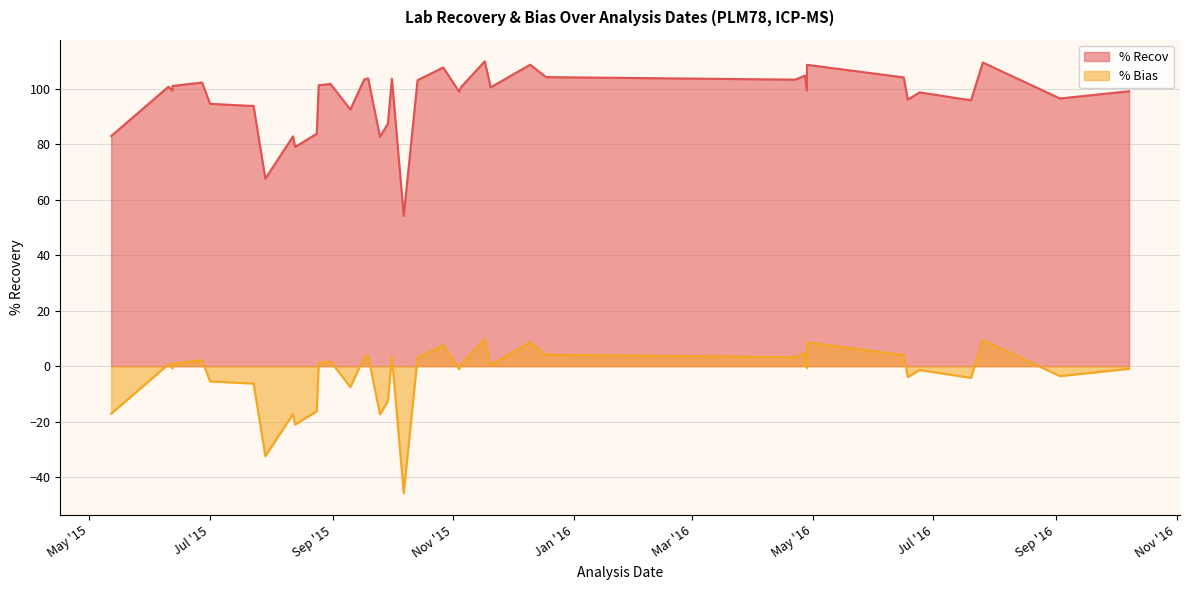

True or false: % Recov has a value of 101.2 at 2015-08-25.

True